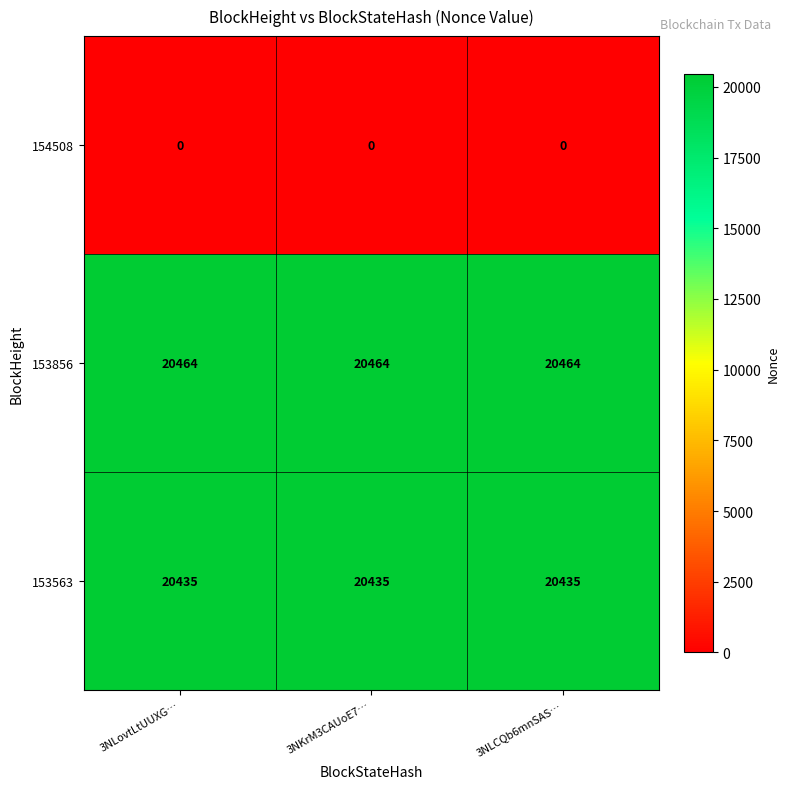

What is the greatest value displayed?

20464